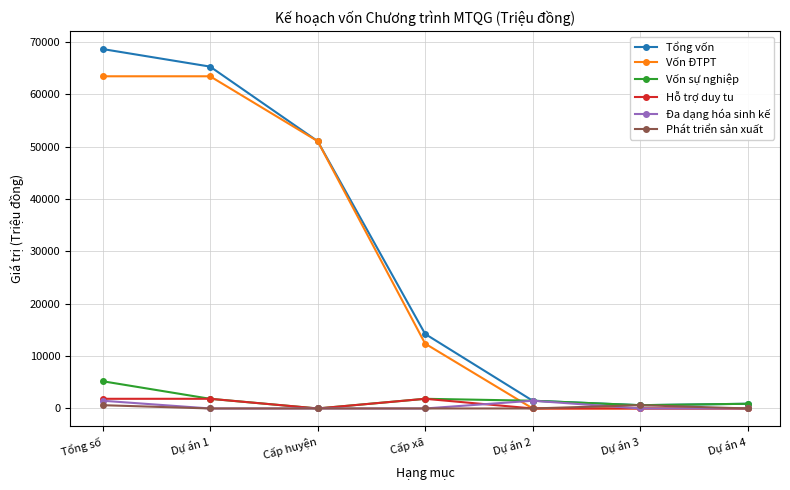

True or false: Tổng vốn has more than 2 interior local peaks.

False